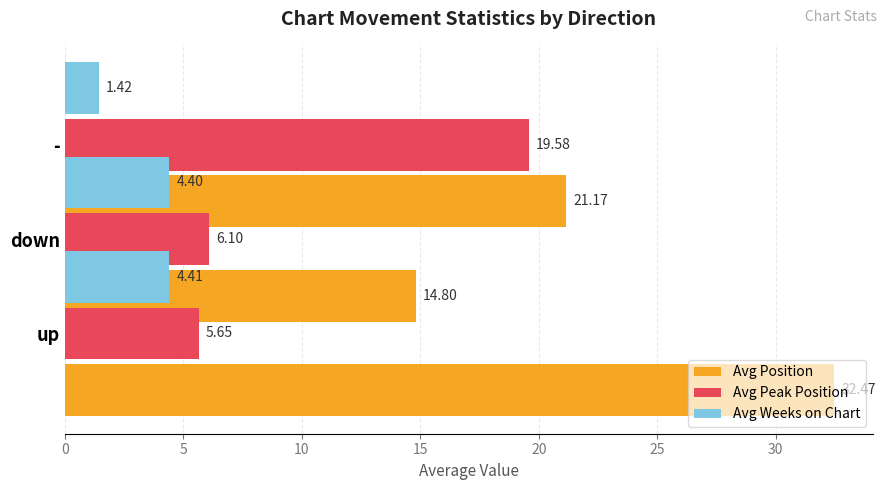

Which series has the largest total across all categories?

Avg Position